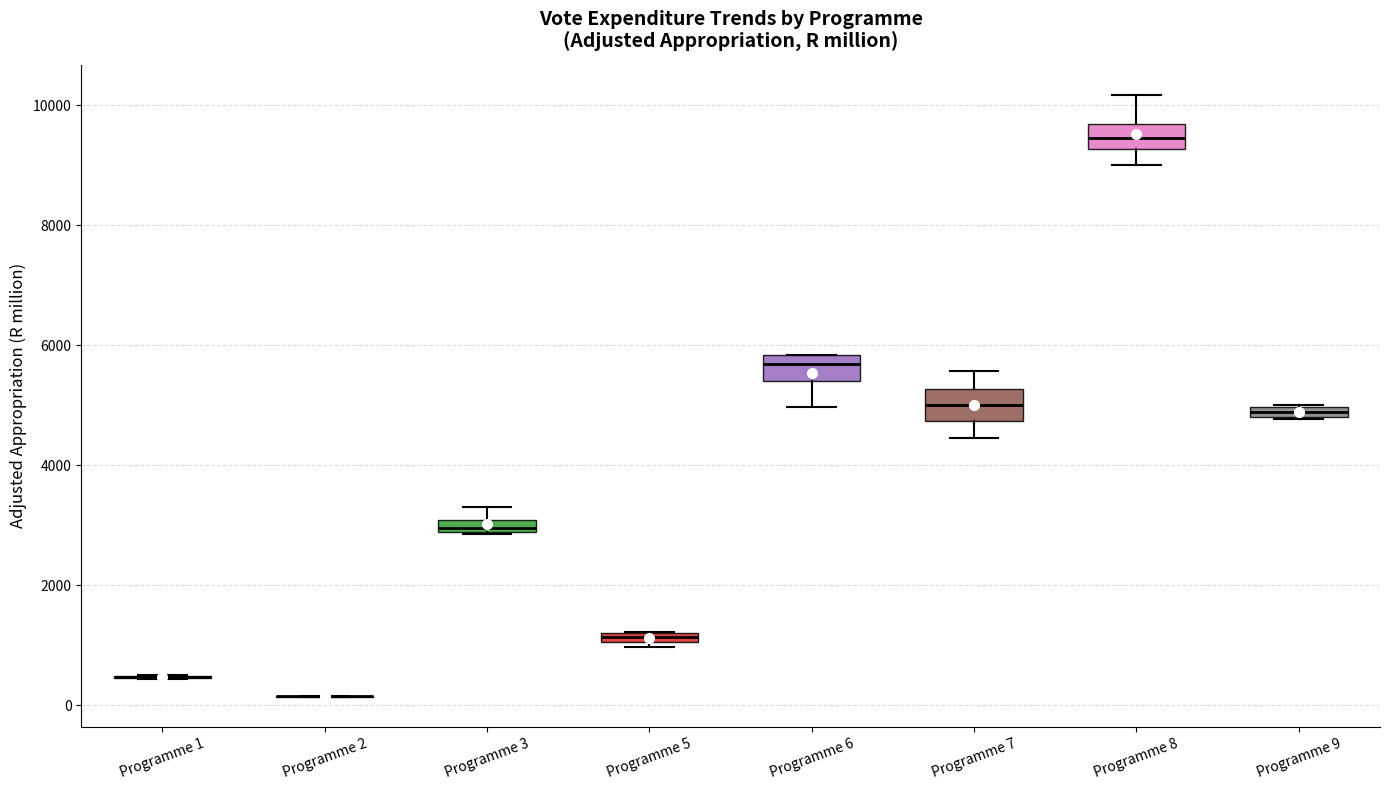

Where is the upper edge of the box for Programme 6 on the y-axis? The values are not printed on the chart, so give them approximately, as read against the axis.

5800